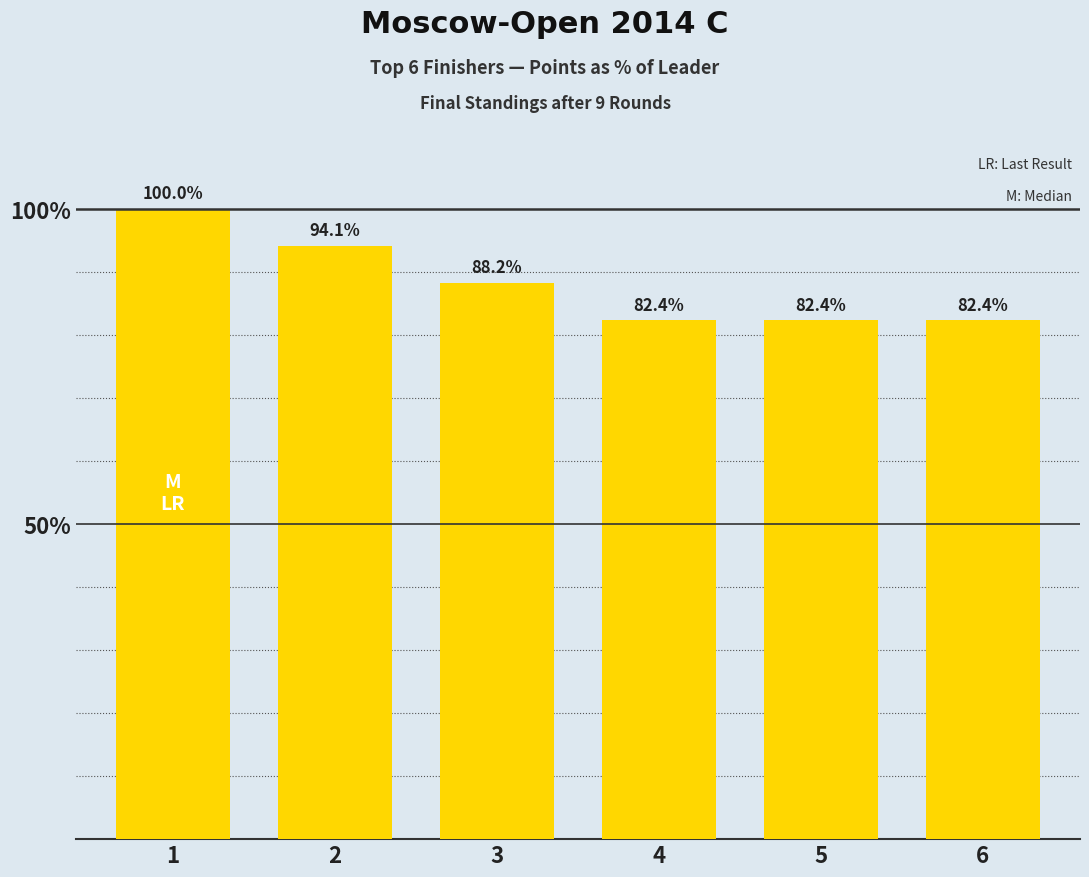

True or false: the data shows 57.0 at 3.

False